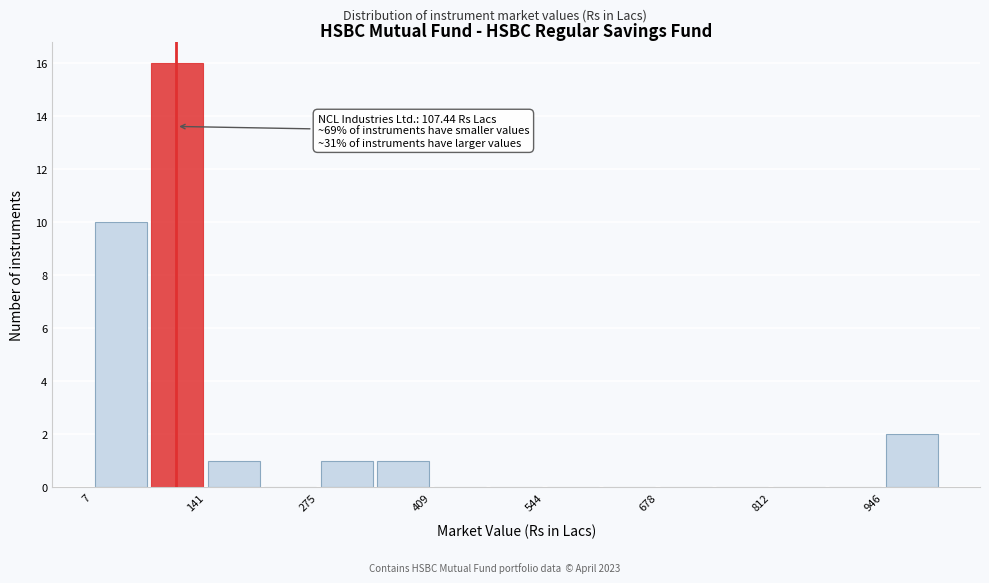

Around what value on the x-axis is the tallest bar? Give the approximate position of its centre, as read against the axis.

100